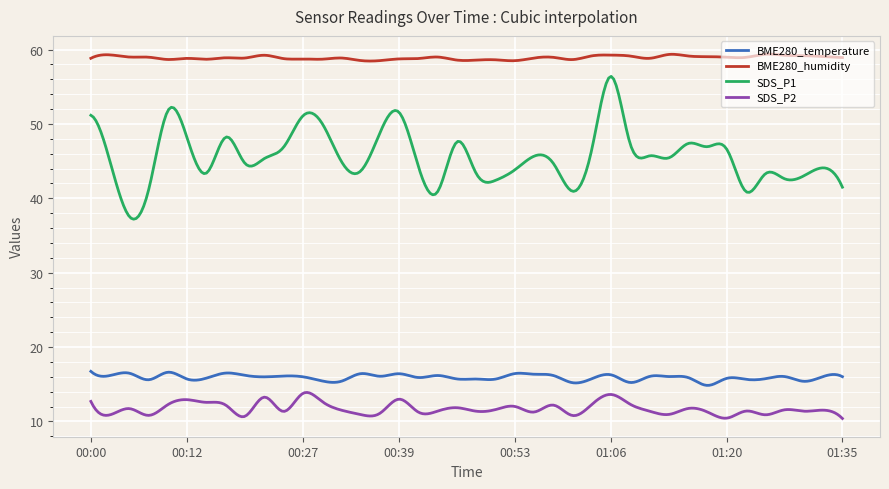

True or false: BME280_humidity and SDS_P2 intersect in this chart.

False